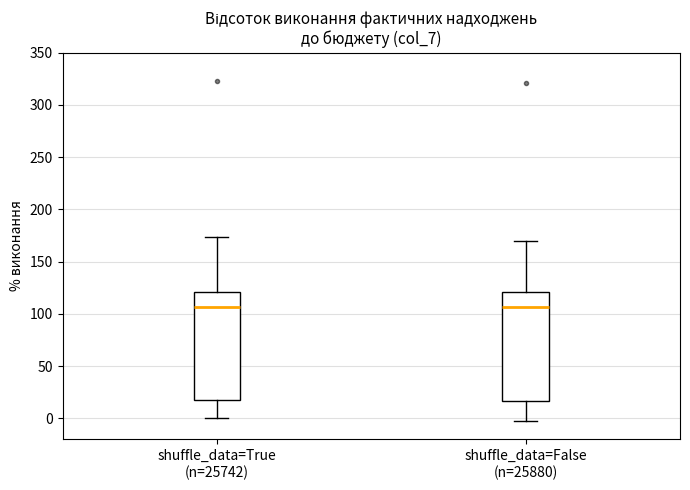

Reading left to right, transcribe this box plot: for each box, give where its median line is, the range the box spans, and where its two whiskers end, as read against the y-axis. The values are not printed on the chart, so give them approximately, as read against the axis.

shuffle_data=True (n=25742): median 105, box 20 to 120, whiskers 0 to 175
shuffle_data=False (n=25880): median 105, box 15 to 120, whiskers -5 to 170